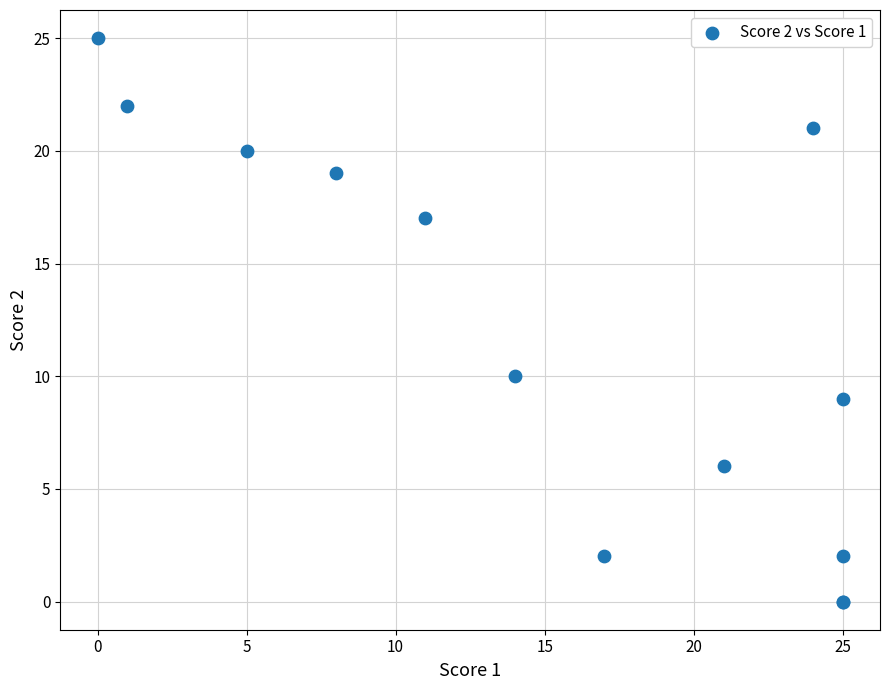

What Y value in the scatter plot is closest to 12?

10